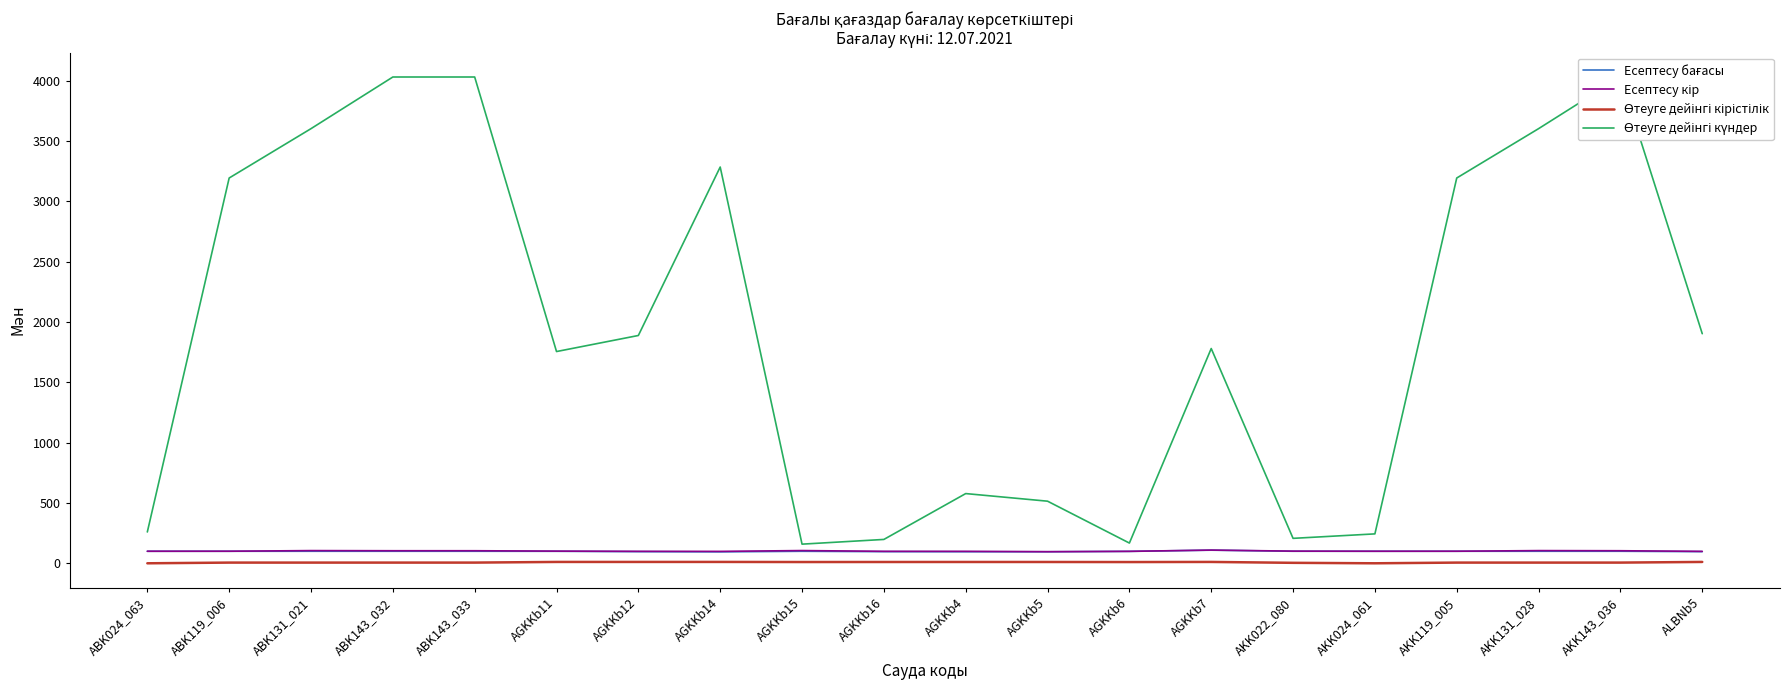

What is the difference between the maximum and minimum values in the Есептесу кір series?

13.3